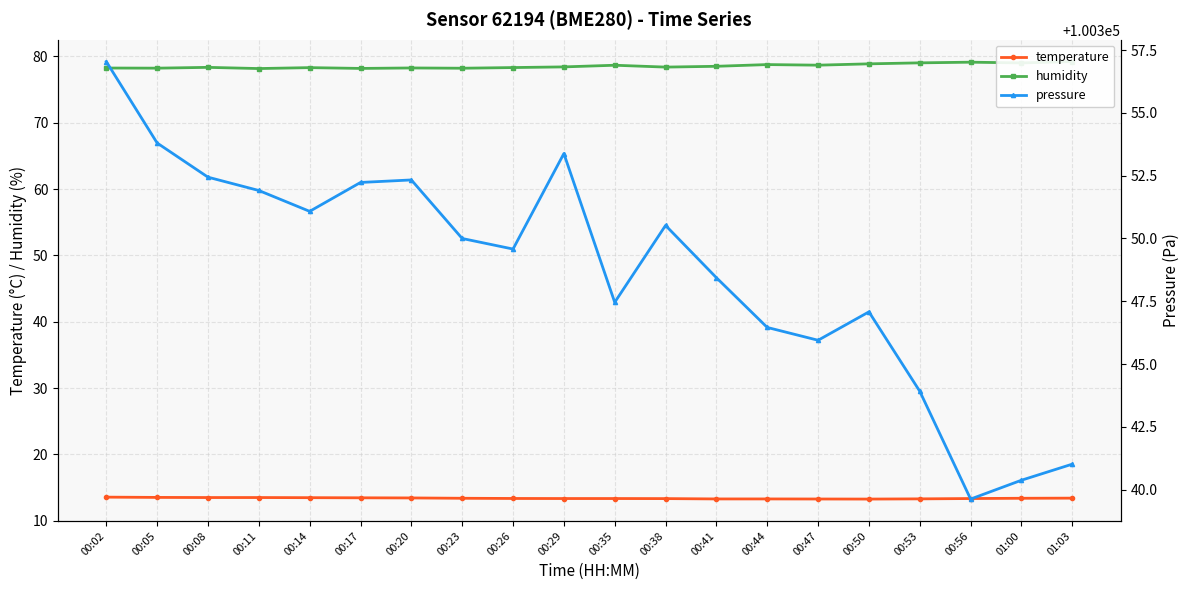

How many interior local valleys does the pressure series have?

5